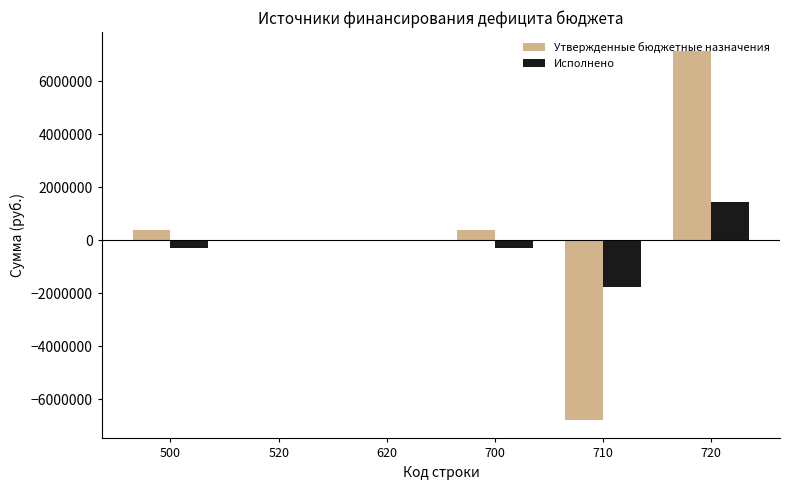

Is the value of Утвержденные бюджетные назначения at 700 greater than the value of Исполнено at 710?

Yes